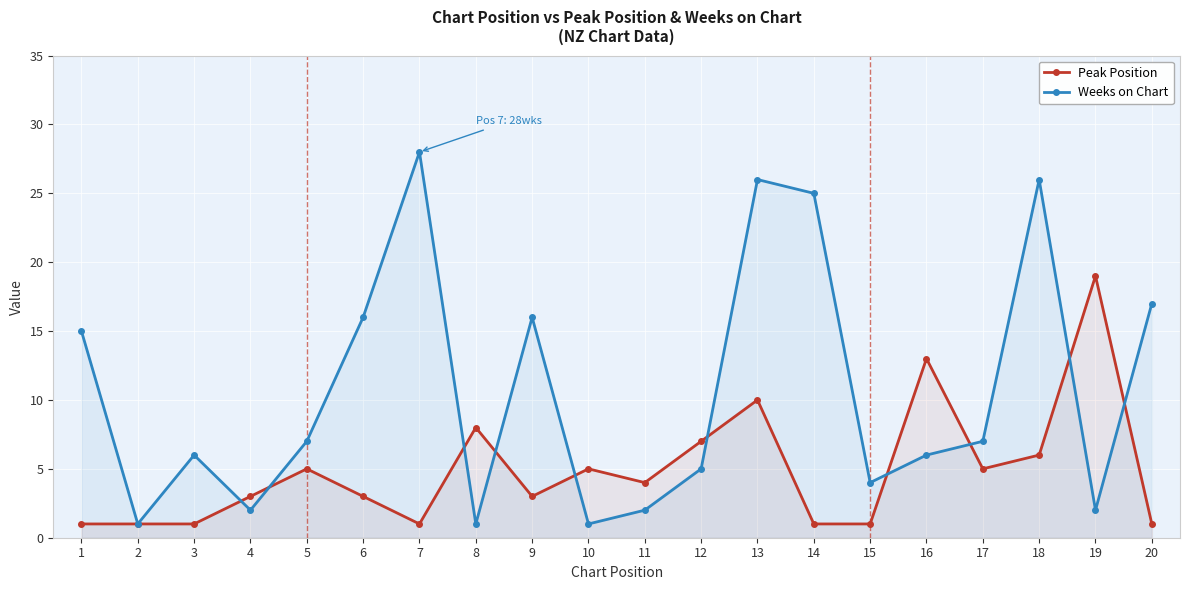

True or false: Weeks on Chart has a value of 0 at 4.

False